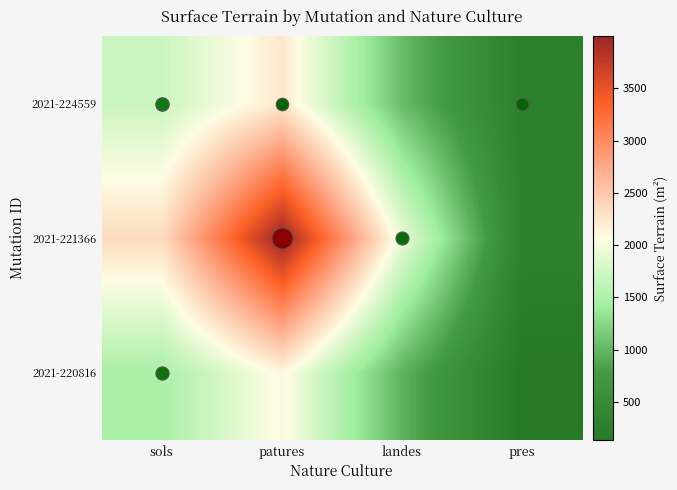

Reading left to right, transcribe all the data shown in this chart.

2021-220816: sols=1496.6	patures=2109.5	landes=971.5	pres=136.2
2021-221366: sols=2331.7	patures=3998.3	landes=1938.6	pres=309.6
2021-224559: sols=1731.2	patures=2234.0	landes=1044.4	pres=267.5